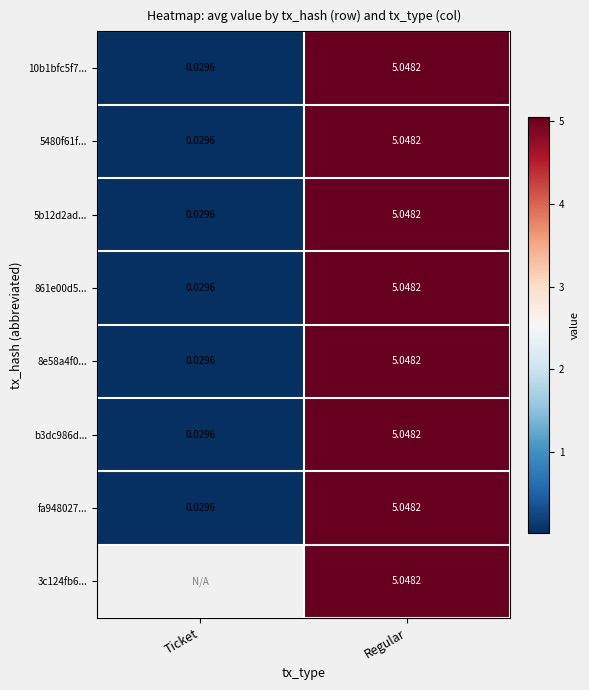

At which label is 8e58a4f0... closest to 2?

Ticket